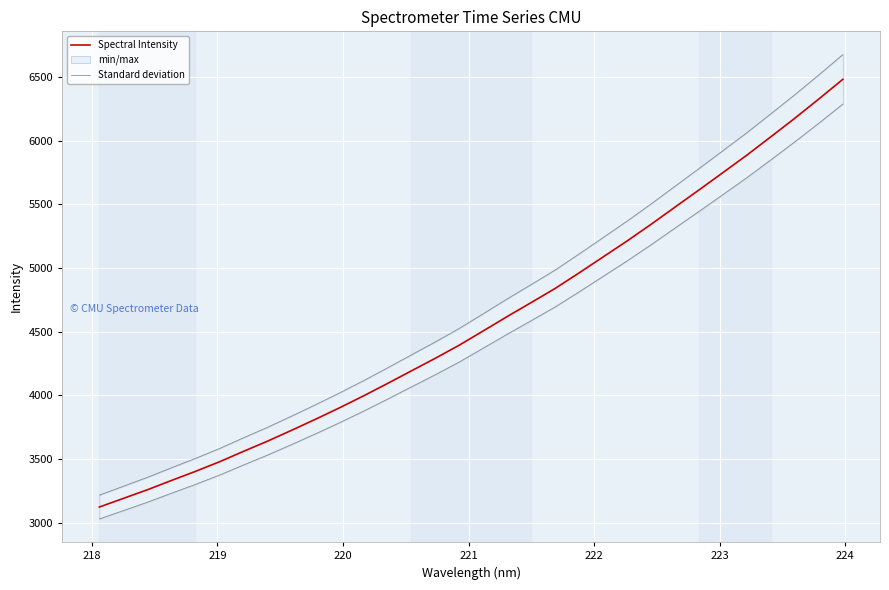

What is the minimum value for Spectral Intensity?

3121.7